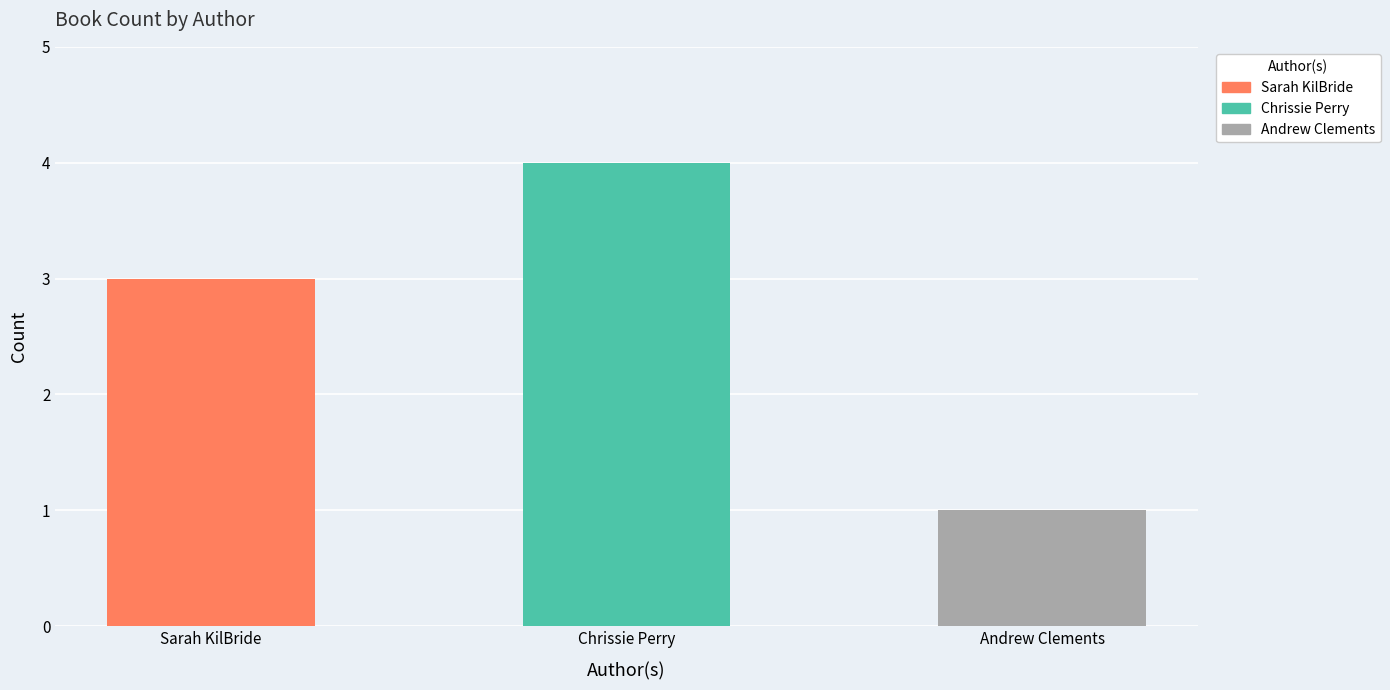

List the labels in order of value, smallest first.

Andrew Clements (1146268), Sarah KilBride (65784681), Chrissie Perry (557193447)